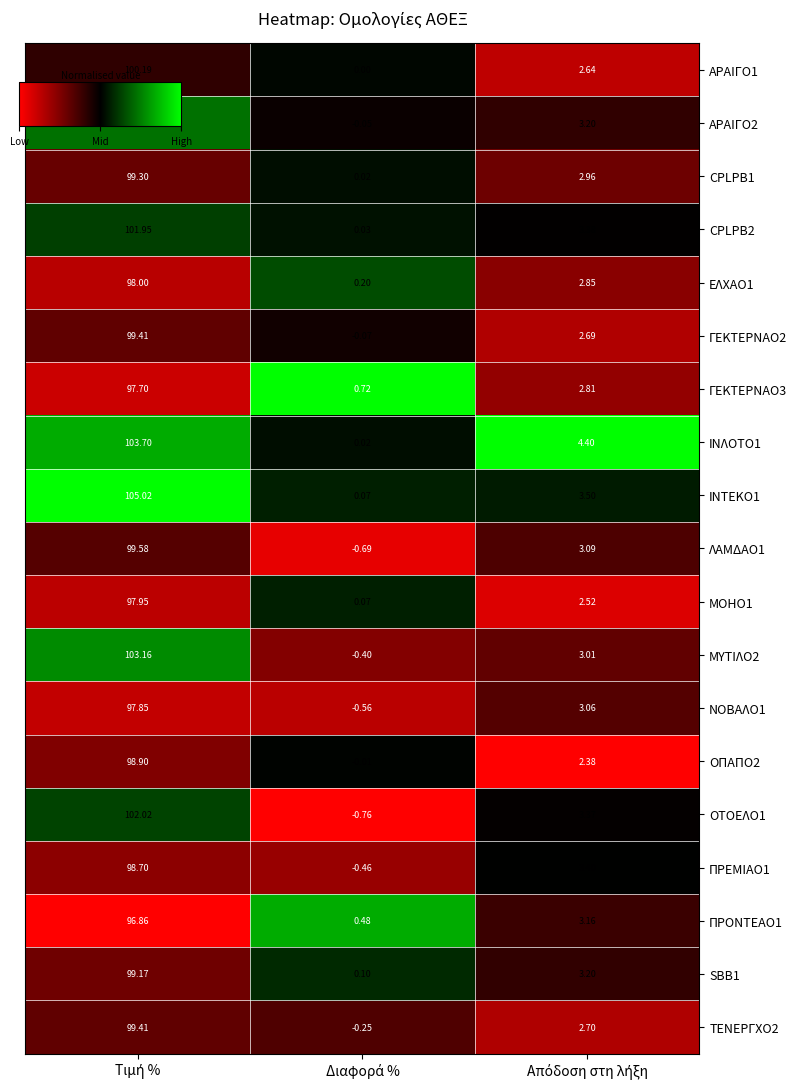

How many series are shown in this chart?

19